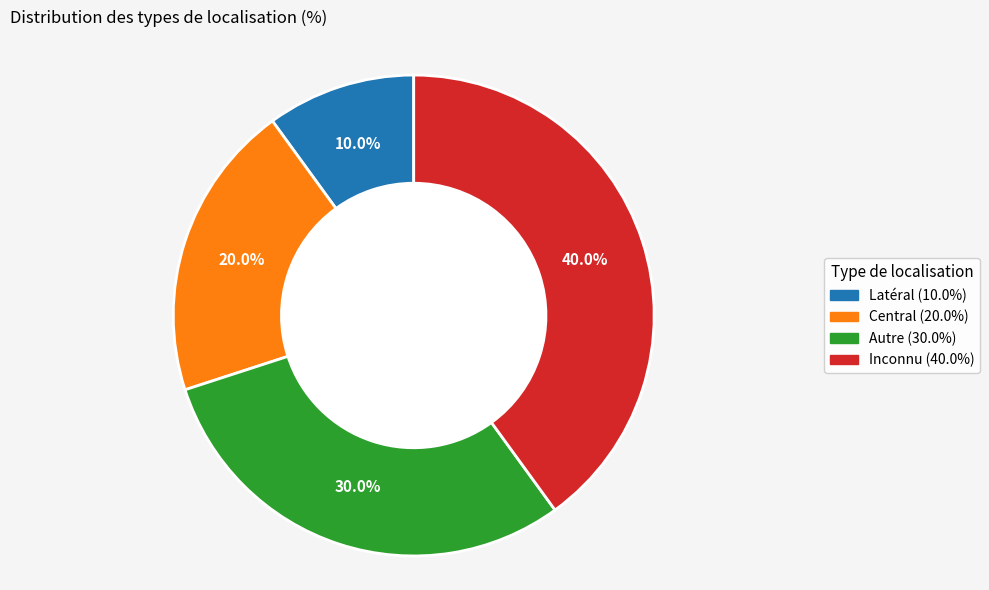

What percentage is NOT represented by Autre?

70.0%